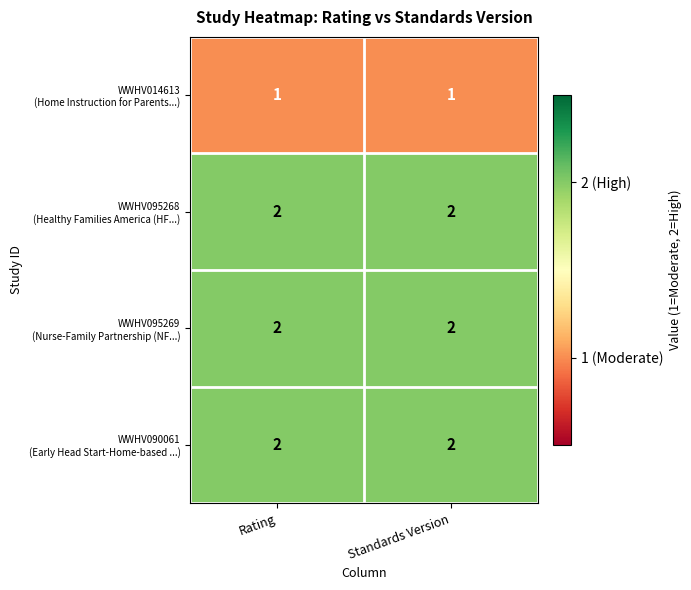

What is the total value across all series at Rating?

7